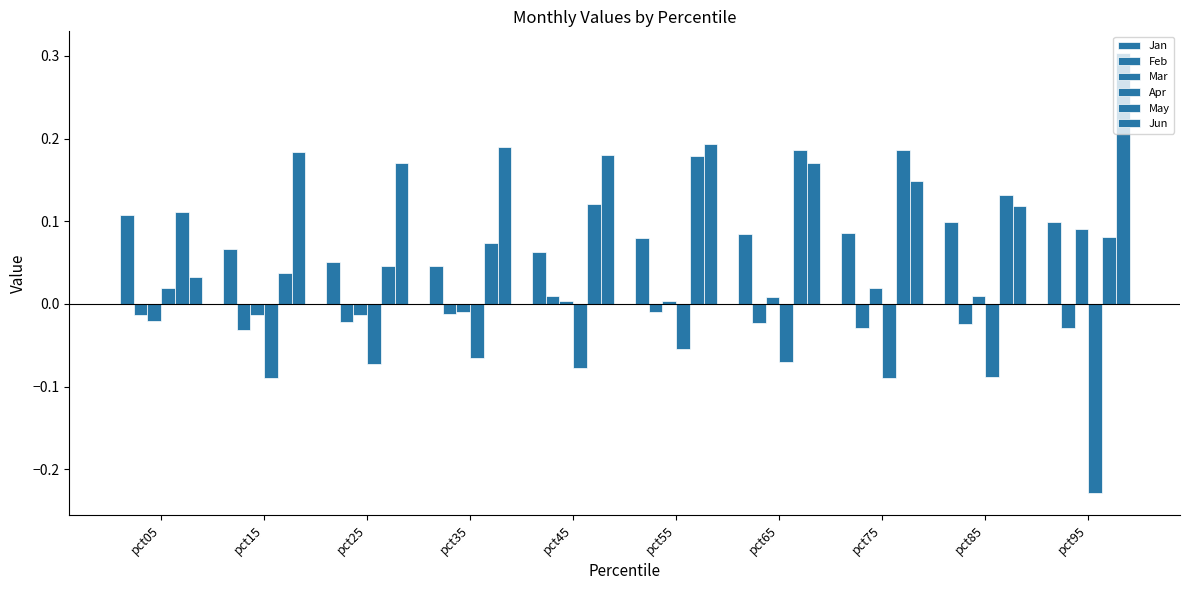

What is the average value of the Apr series?

-0.1